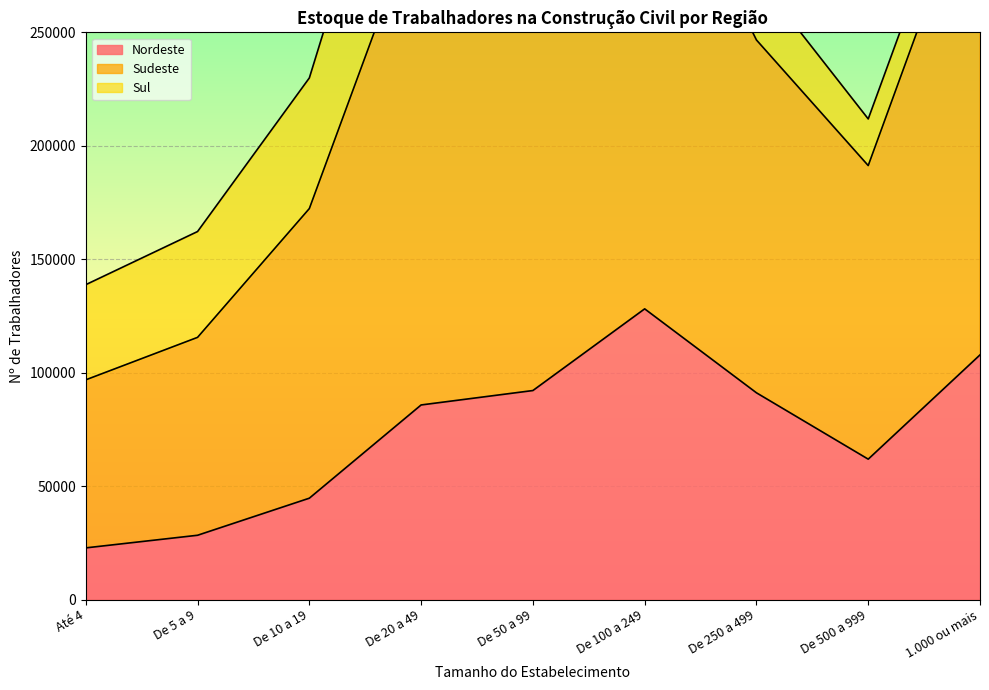

True or false: Nordeste and Sudeste cross at least once.

False